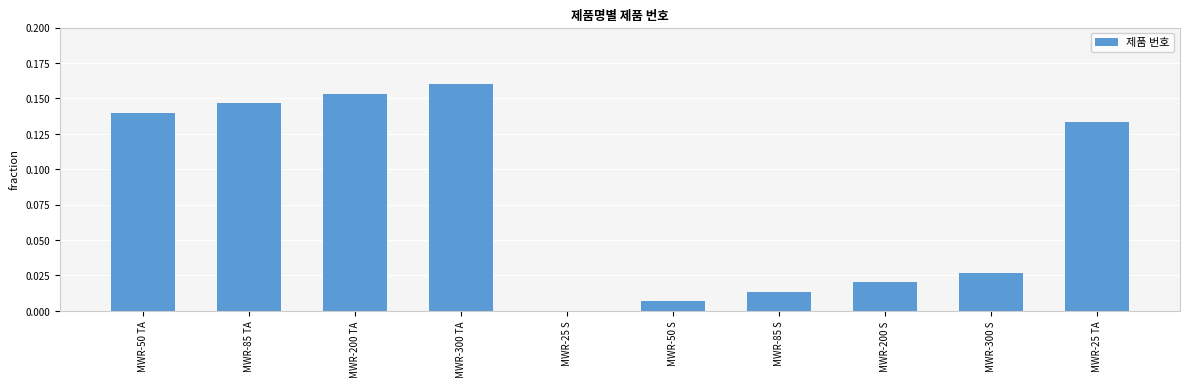

Which label corresponds to the largest value in the chart?

MWR-300 TA